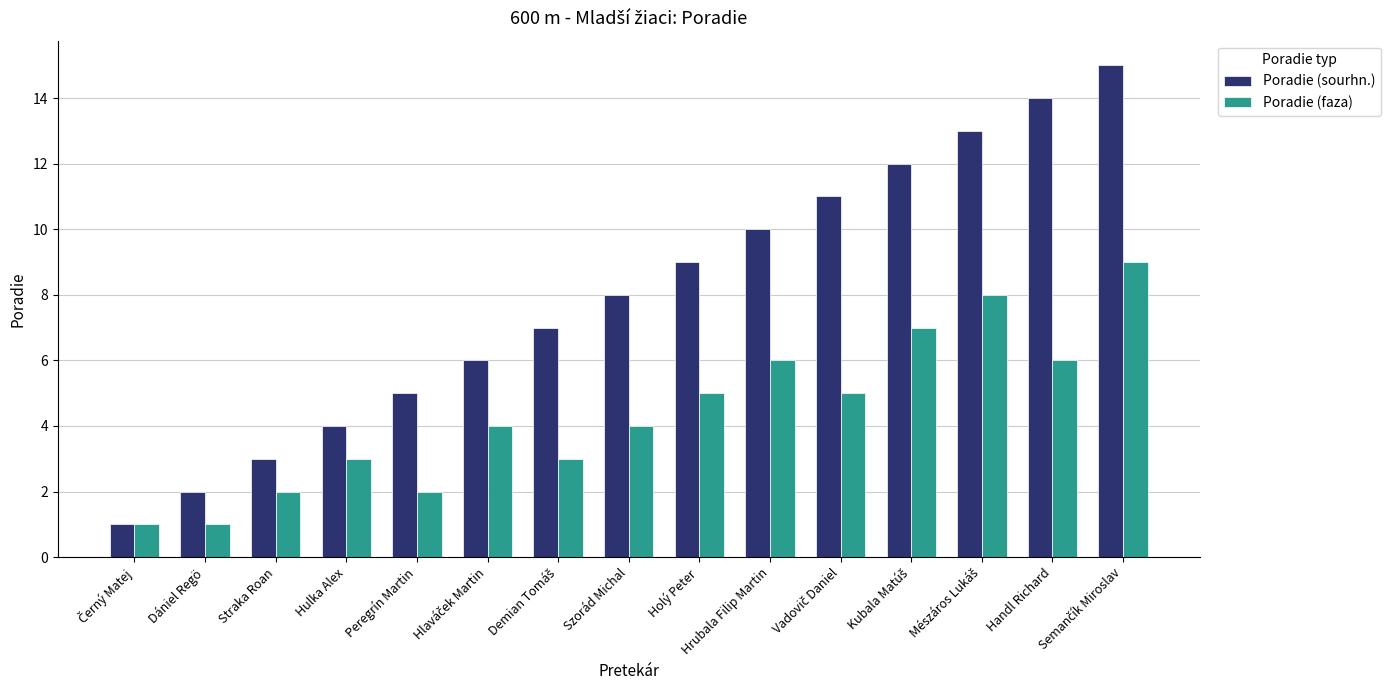

How many data points does each series have?

15